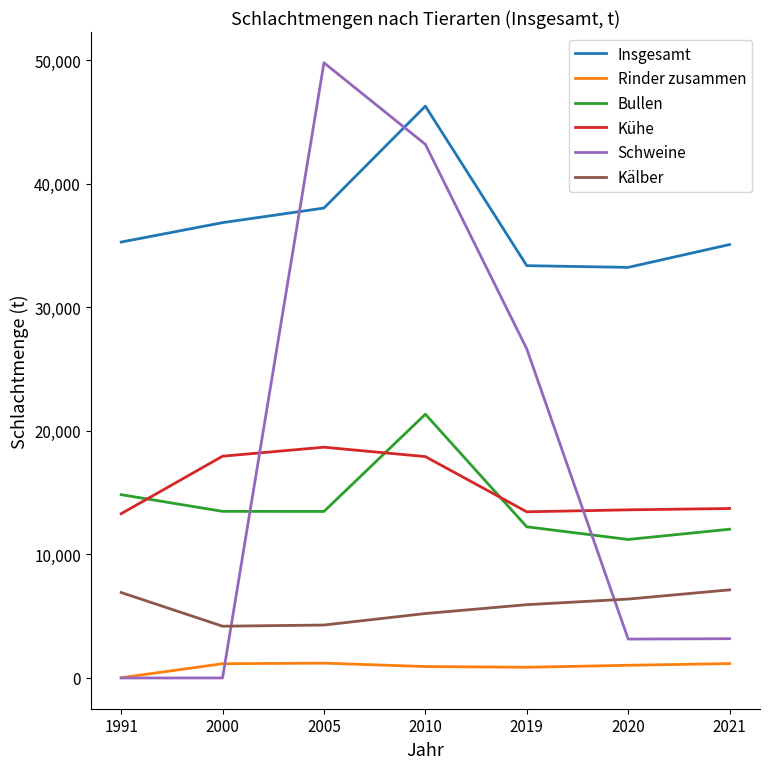

At which category does the chart reach its peak across all series?

2005